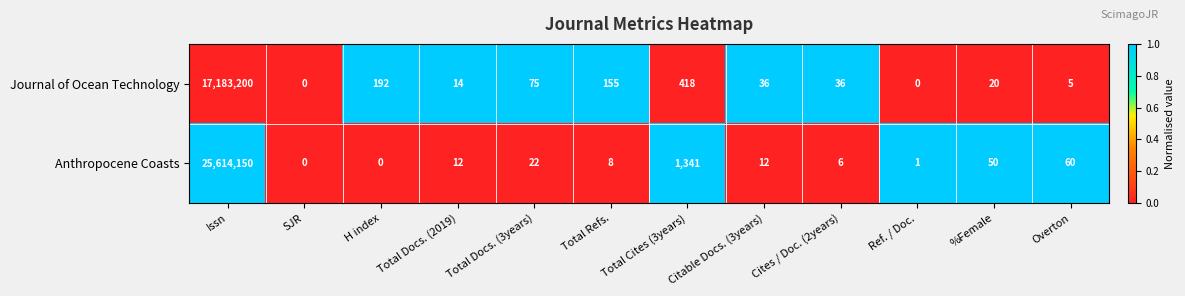

Count the number of categories in the chart.

12